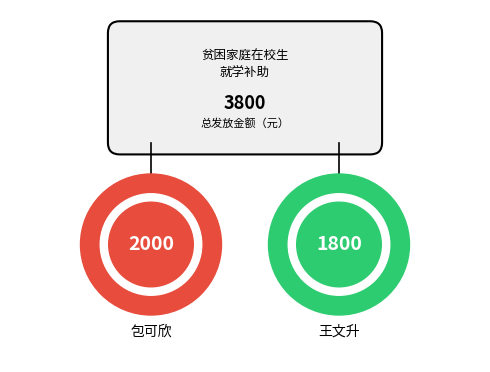

Do 王文升 and 包可欣 together represent more than half of the pie?

Yes